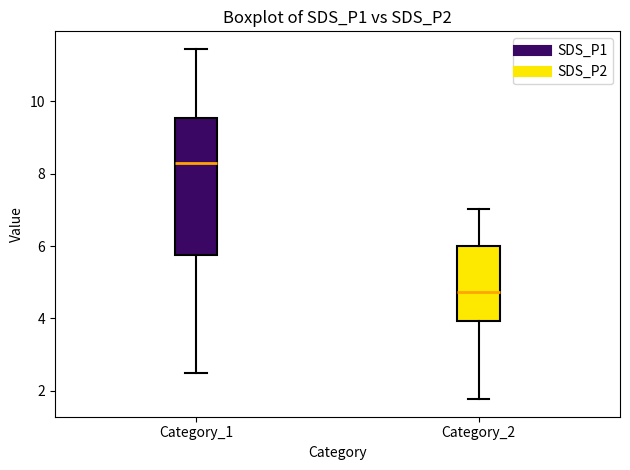

Reading left to right, transcribe this box plot: for each box, give where its median line is, the range the box spans, and where its two whiskers end, as read against the y-axis. The values are not printed on the chart, so give them approximately, as read against the axis.

Category_1: median 8.4, box 5.8 to 9.6, whiskers 2.6 to 11.4
Category_2: median 4.8, box 4.0 to 6.0, whiskers 1.8 to 7.0